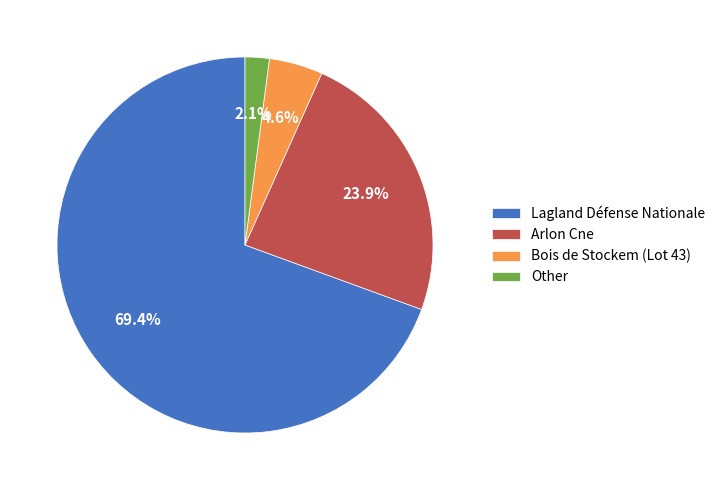

Rank the categories by value from highest to lowest.

Lagland Défense Nationale, Arlon Cne, Bois de Stockem (Lot 43), Other